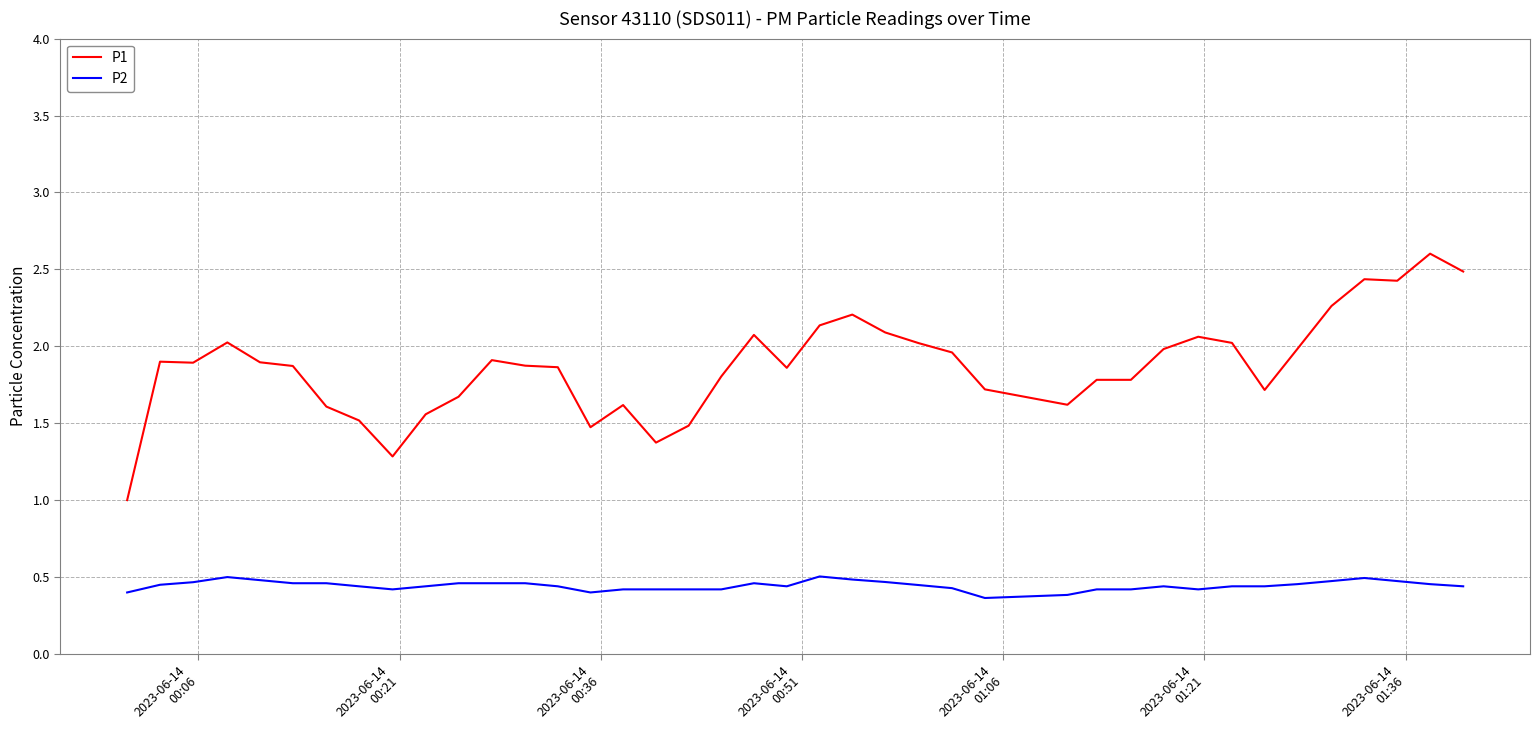

What is the highest value of the P1 series?

2.6